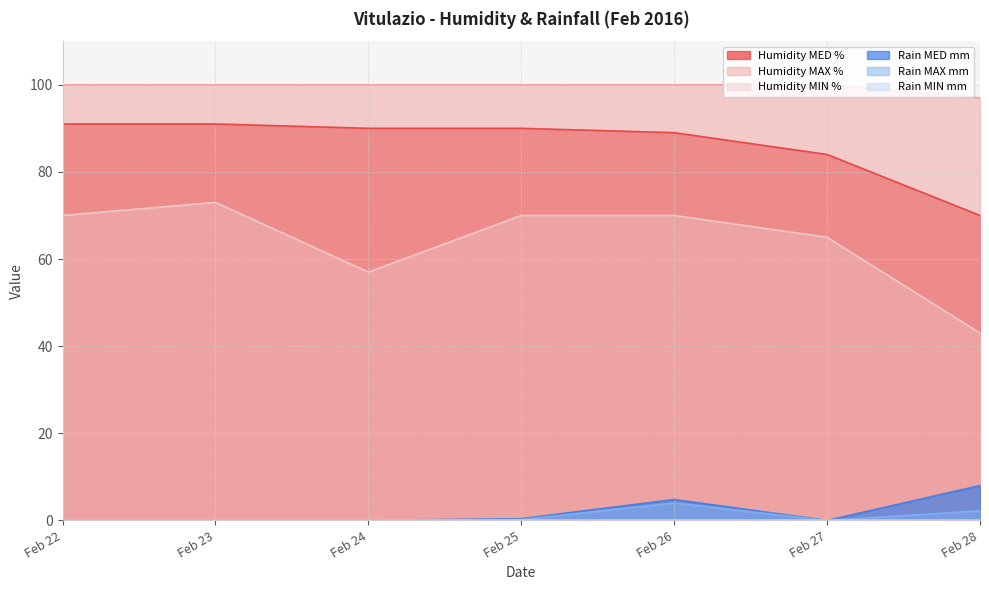

What is the value of the Humidity MED % point at the 1st from the left?

91.0